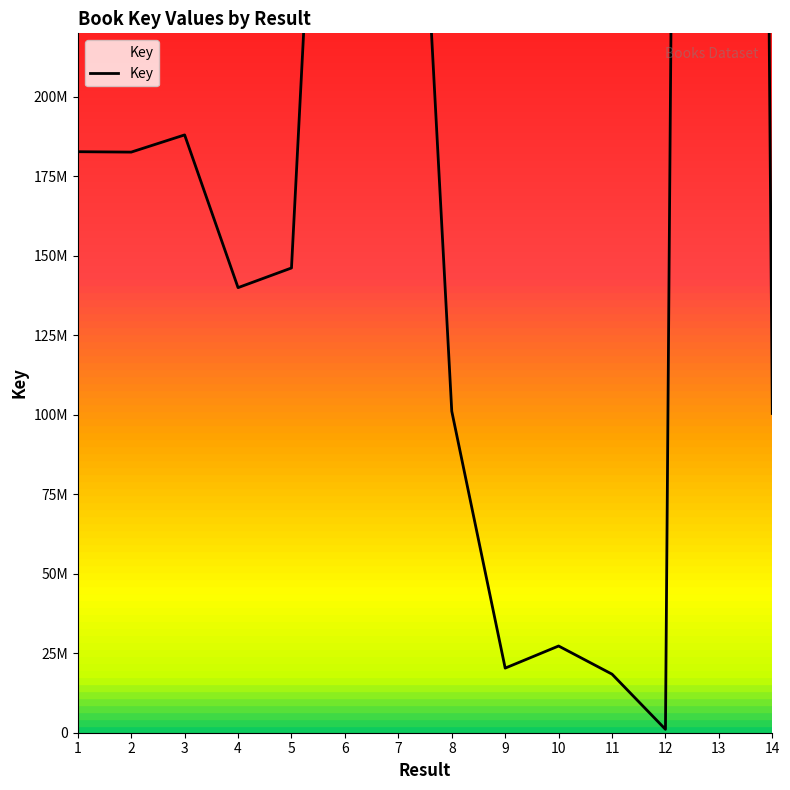

What is the change in value from 1 to 9?

-162443024